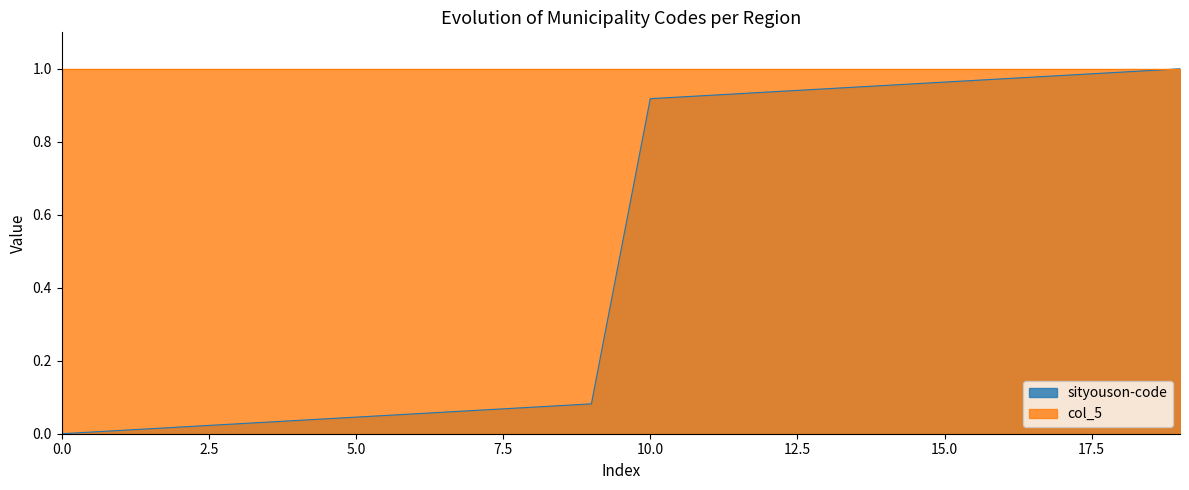

What is the value of the 18th point from the left?

1.0